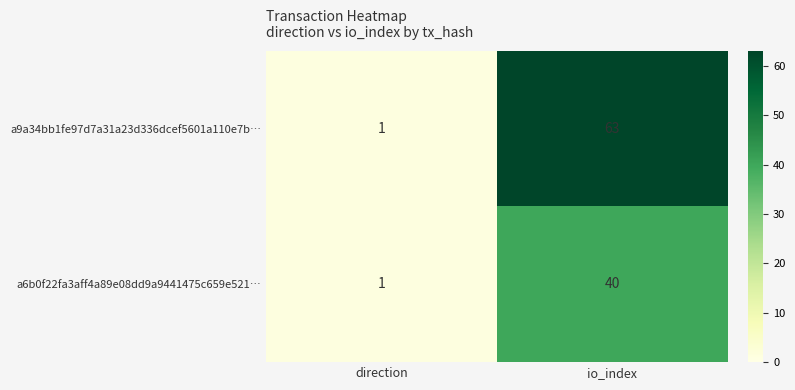

The value of a9a34bb1fe97d7a31a23d336dcef5601a110e7b… at io_index is 63. True or false?

True